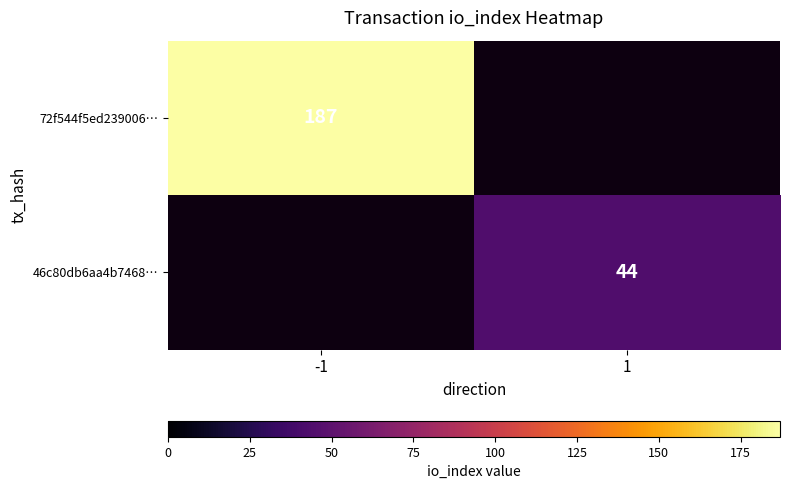

At which category is the sum across all series the highest?

-1